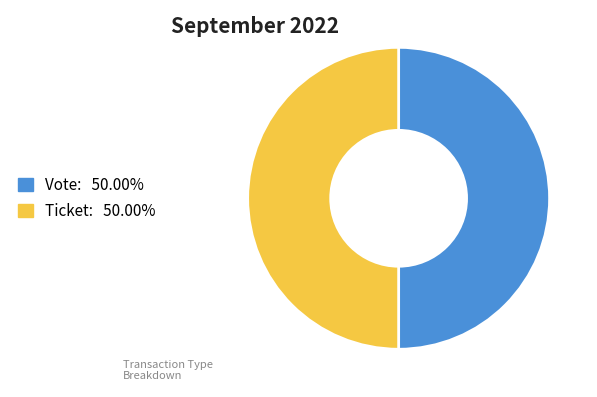

What is the ratio of the value at Vote to the value at Ticket?

1.0